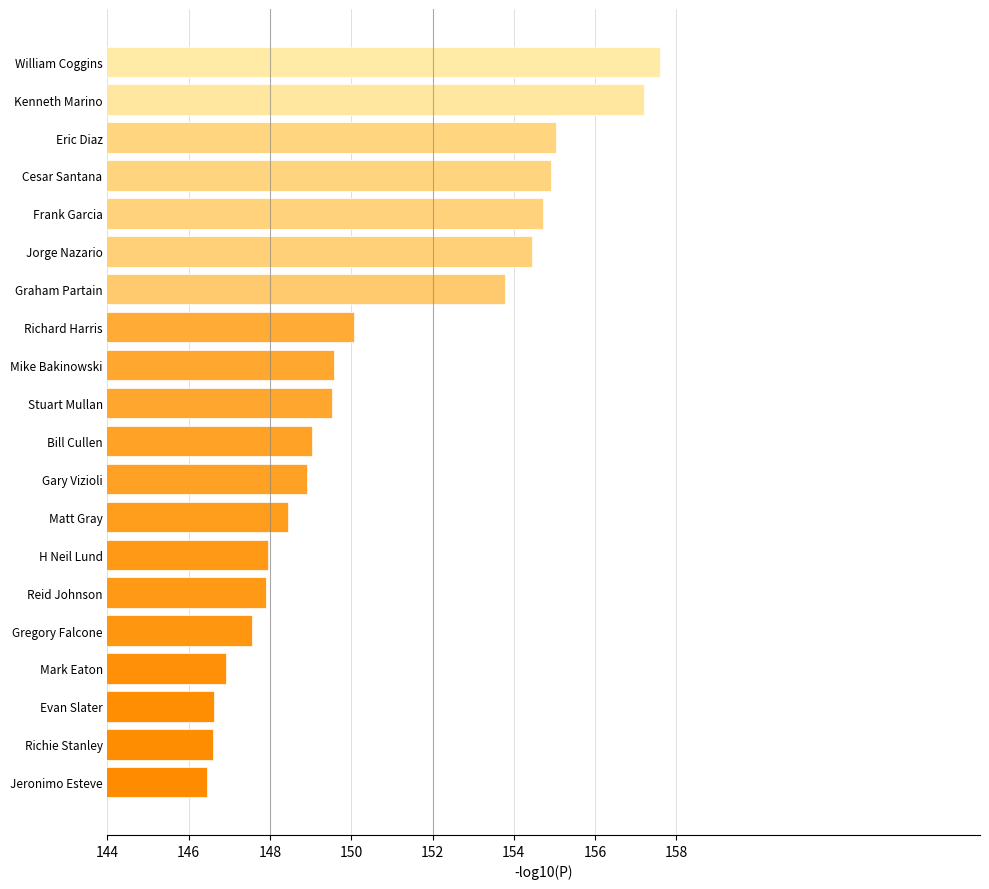

What is the approximate value at Richard Harris?

150.1